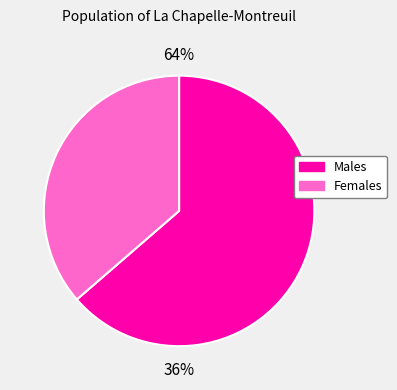

Does pct75 account for over 50% of the chart?

No